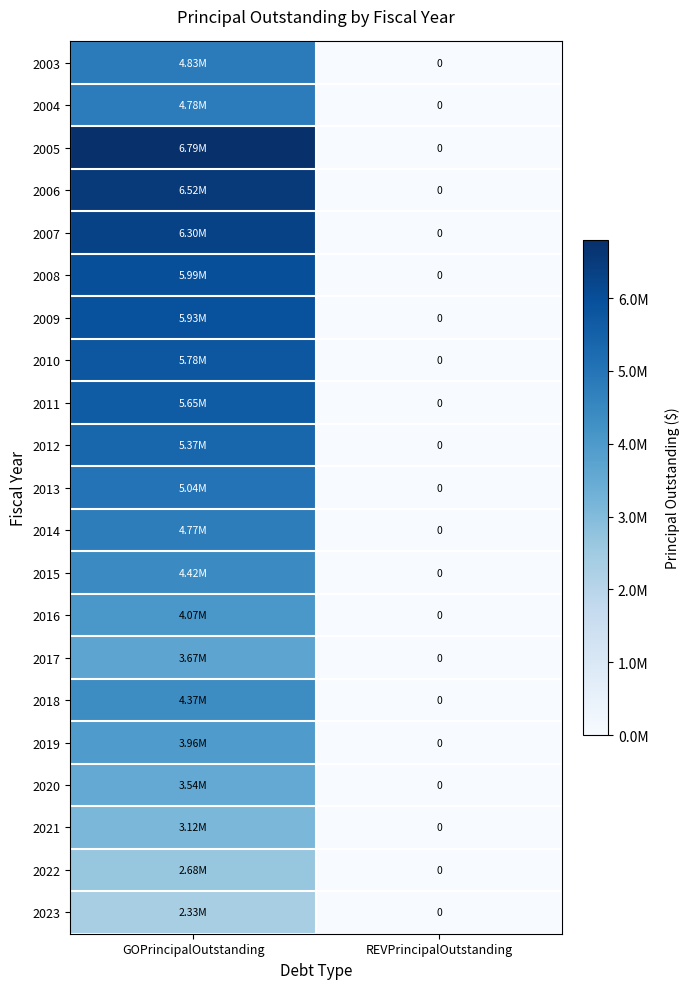

What is the greatest value displayed?

6795000